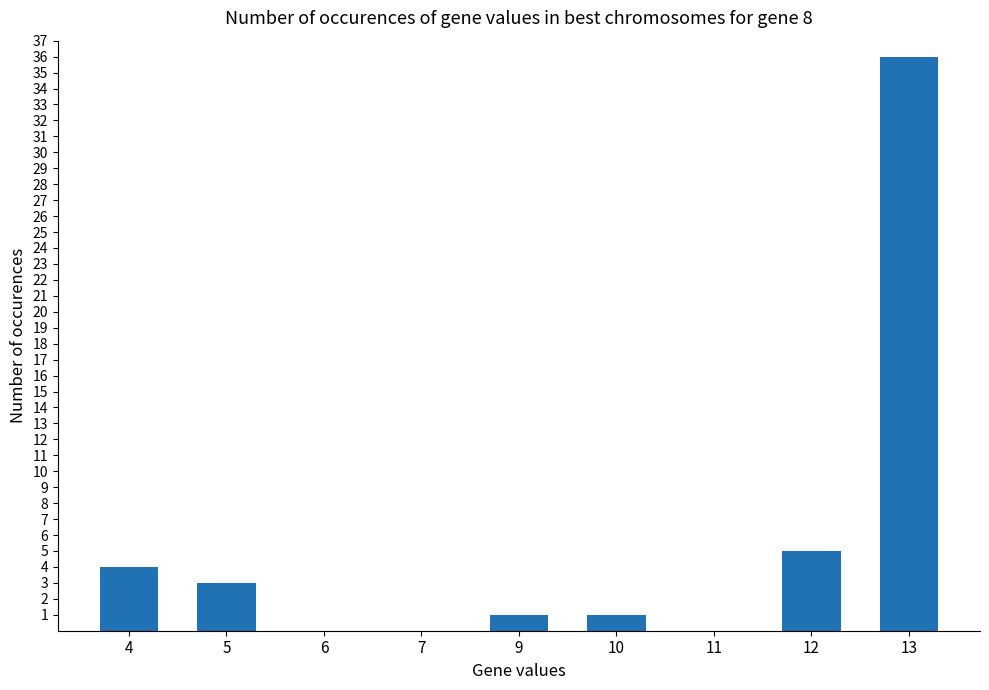

The value at 7 is 0. True or false?

True